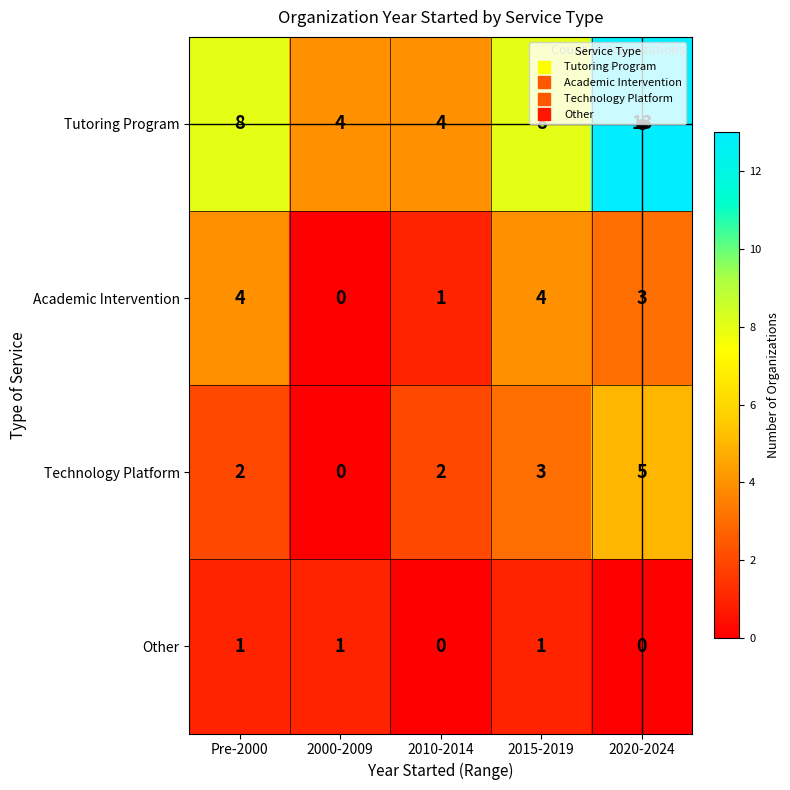

At 2020-2024, list the series in order from largest to smallest.

Tutoring Program, Technology Platform, Academic Intervention, Other